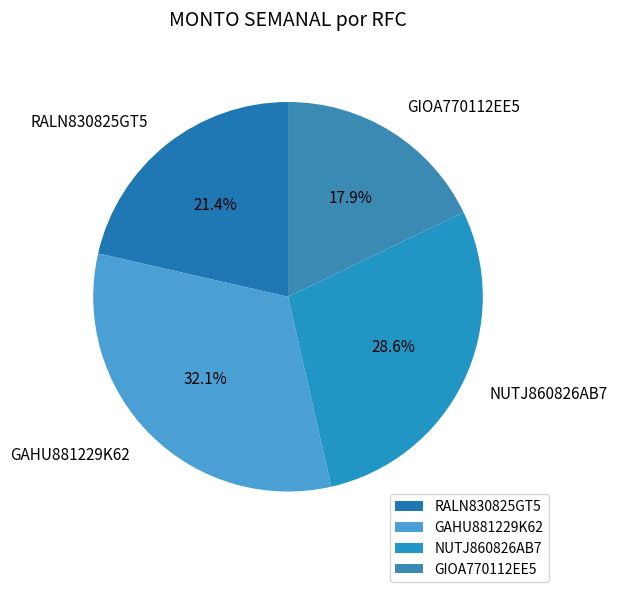

What portion of the pie excludes RALN830825GT5?

78.6%